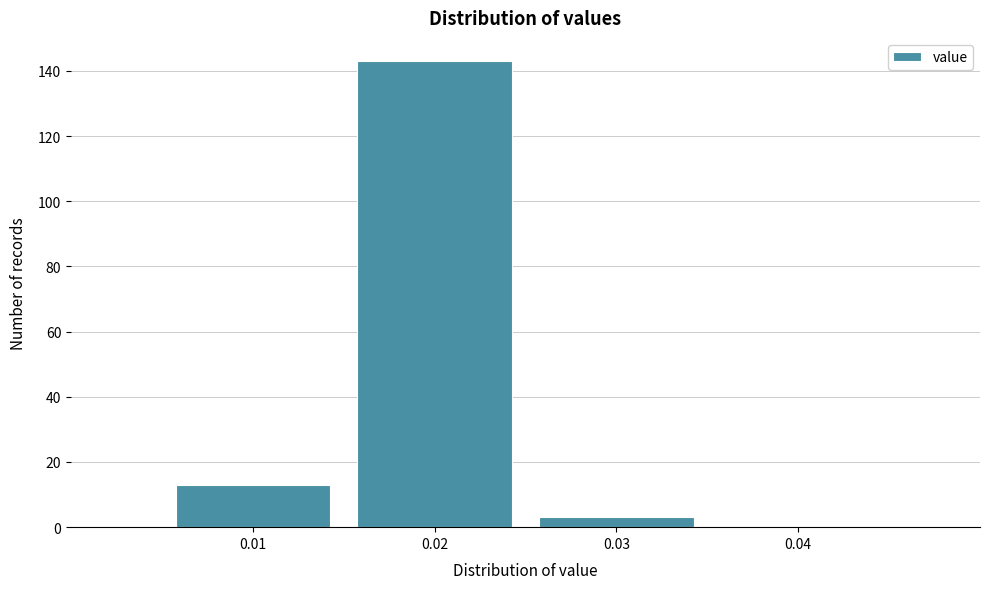

Reading left to right, transcribe this chart: for each bar, give the range it covers on the x-axis and its height. The values are not printed on the chart, so give them approximately, as read against the axis.

0.005 to 0.015: 14
0.015 to 0.025: 144
0.025 to 0.035: 4
0.035 to 0.045: 0